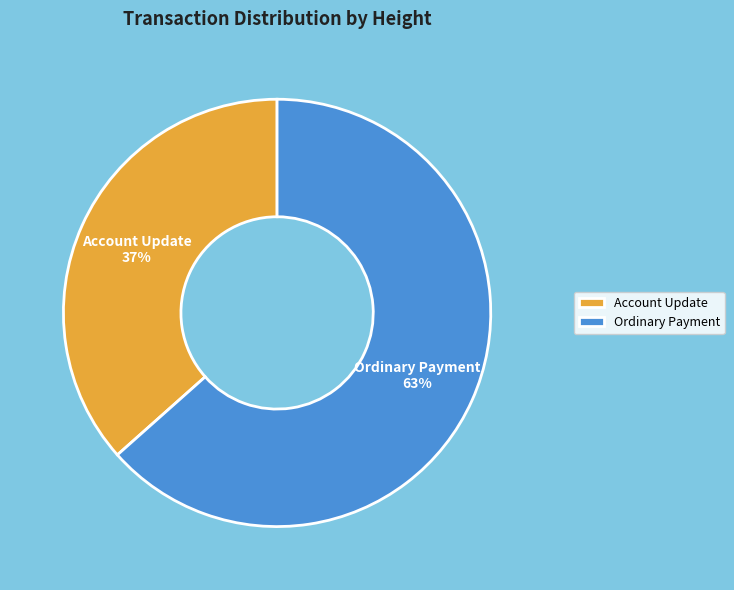

To the nearest percent, what is the combined percentage of Account Update and Ordinary Payment?

100%